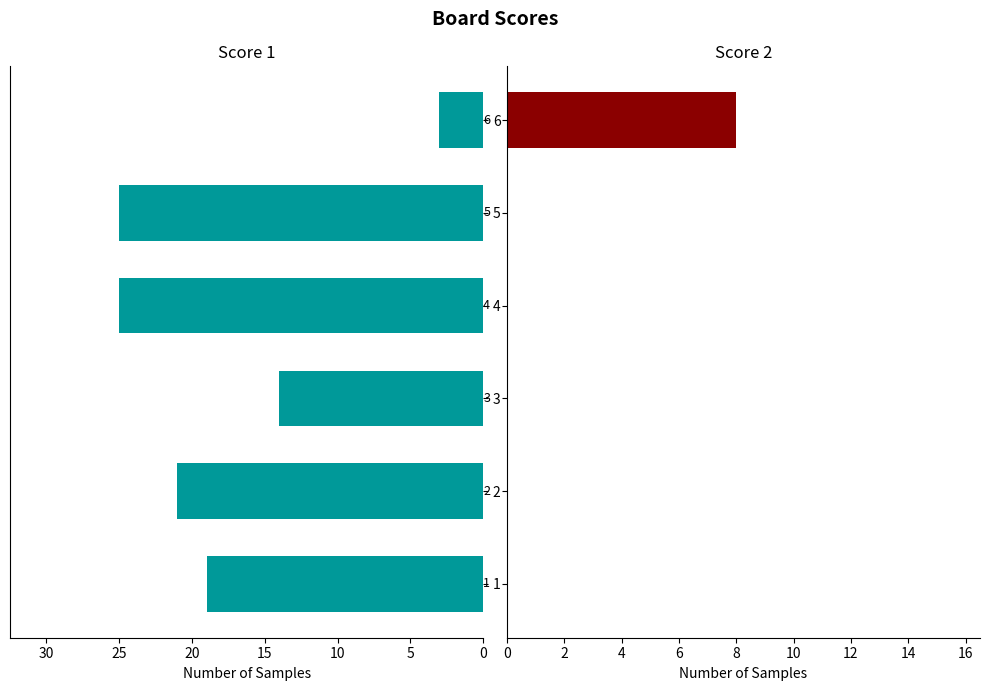

The value of Score 2 at 3 is -2. True or false?

False